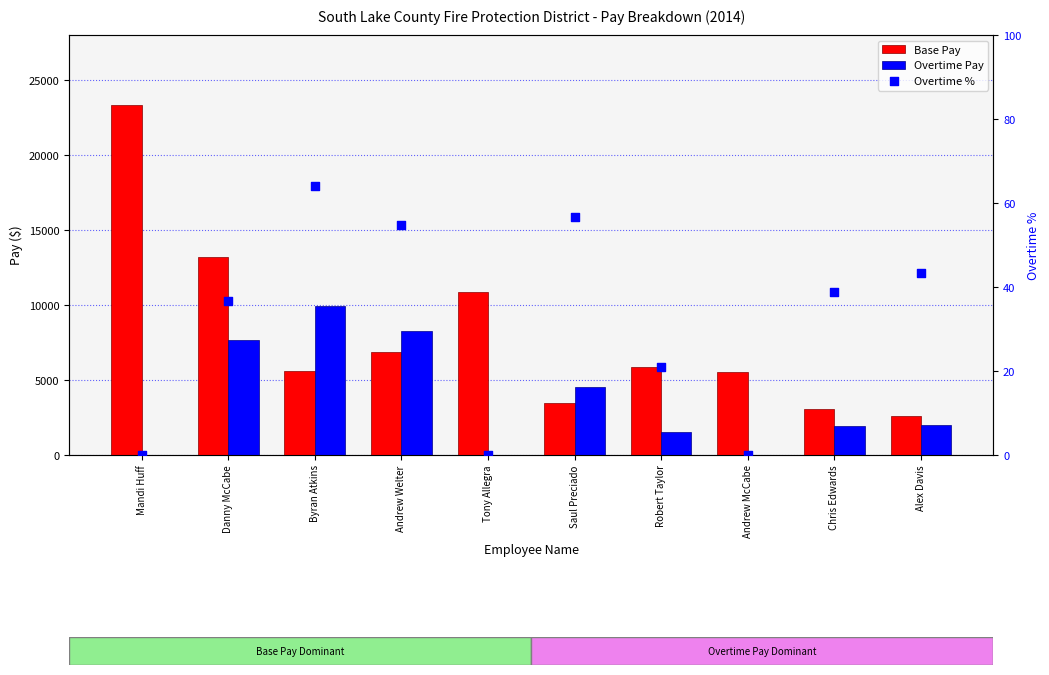

Which series contains the highest Y value?

Base Pay